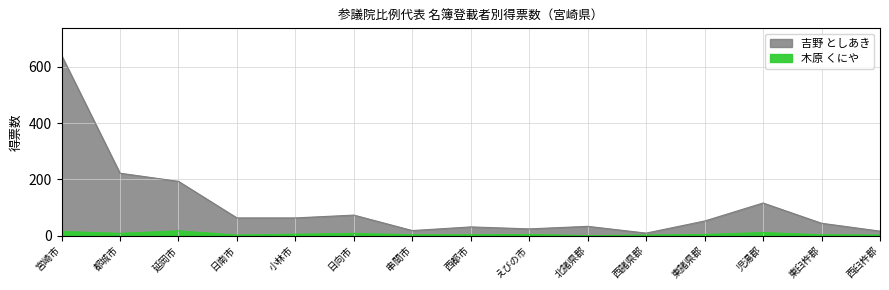

Where is 吉野 としあき nearest to the value 325?

都城市